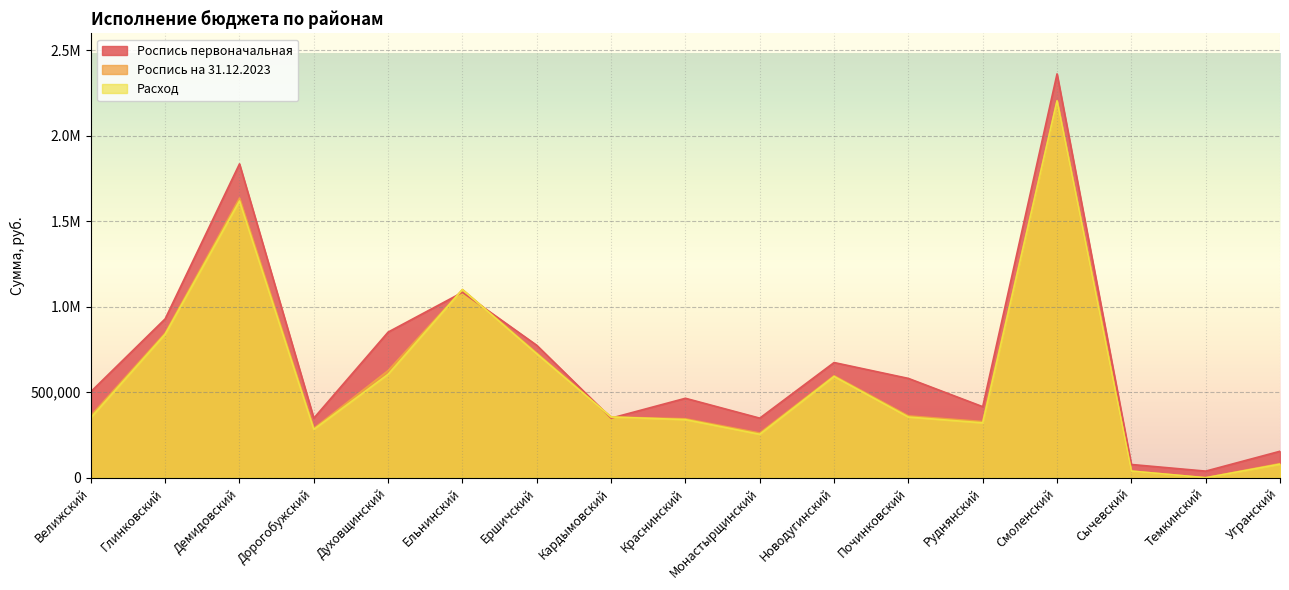

What is the label of the 4th point from the left?

Дорогобужский